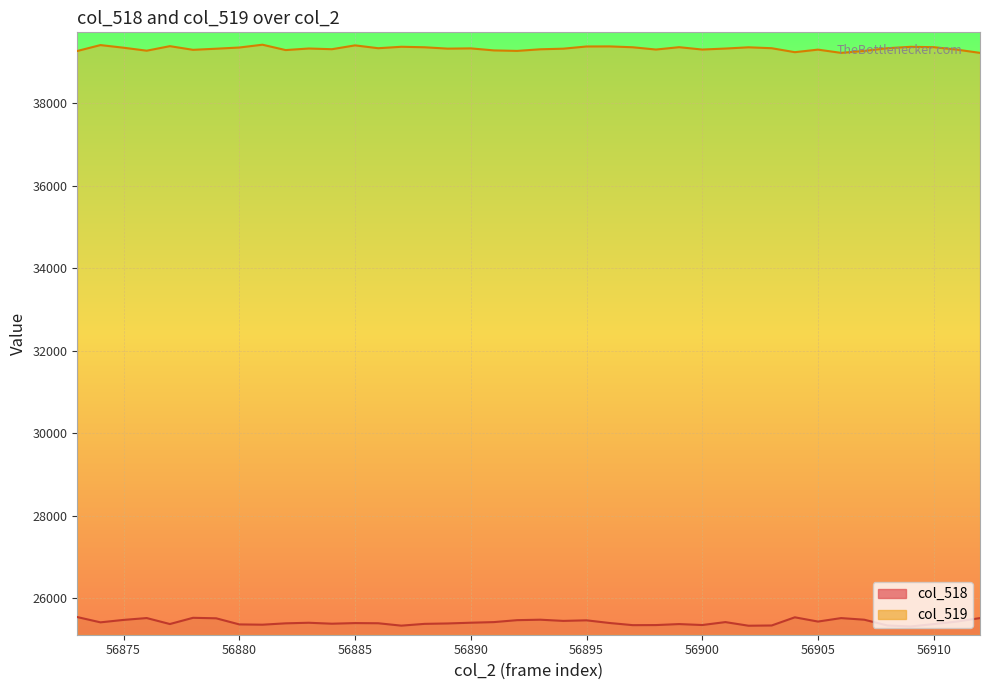

Is it true that col_518 equals 25372 at 56880?

True